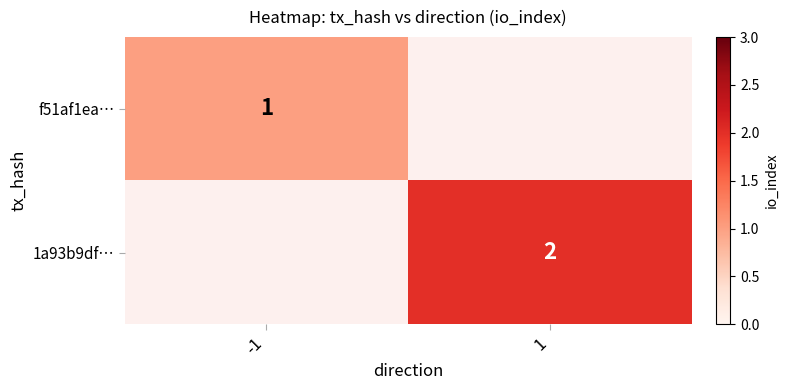

The f51af1ea… series shows 1 at -1. True or false?

True